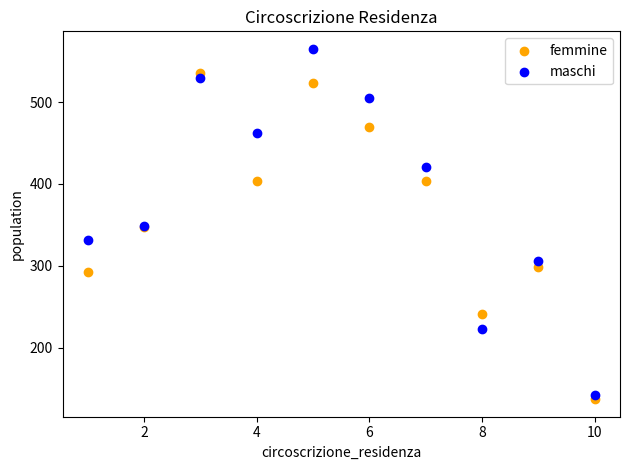

Which series has the largest Y range (max minus min)?

maschi